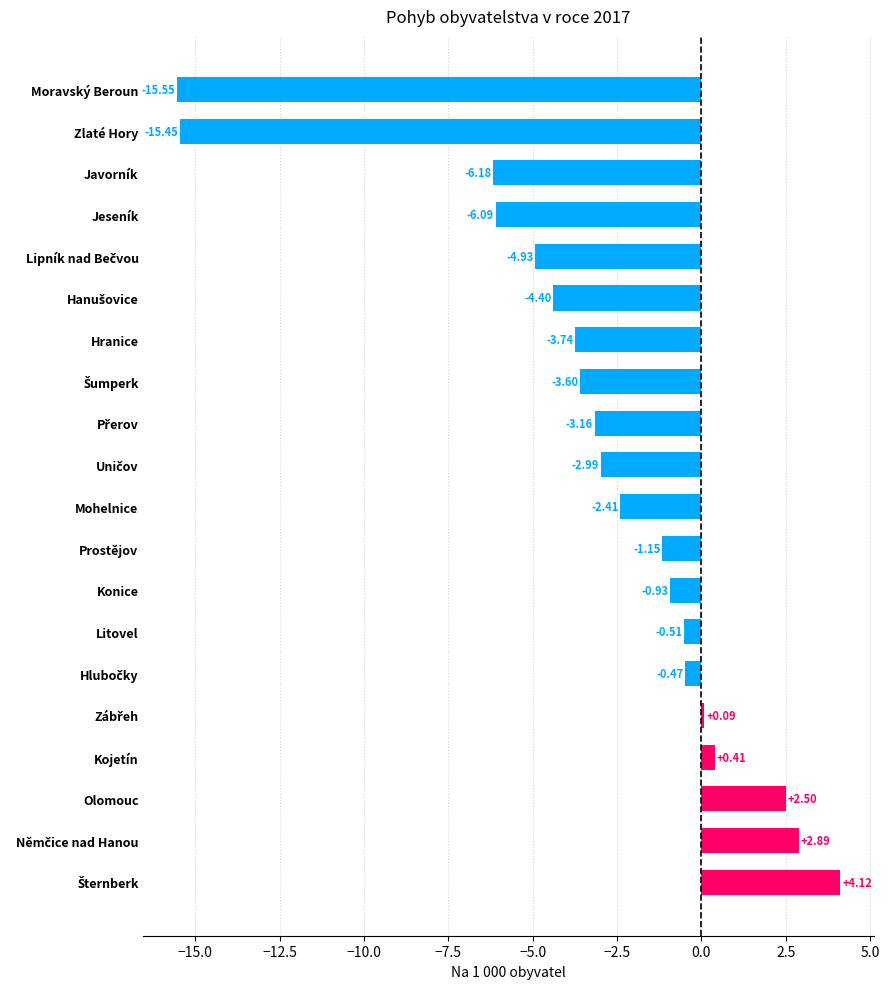

Which has a higher value, Konice or Mohelnice?

Konice